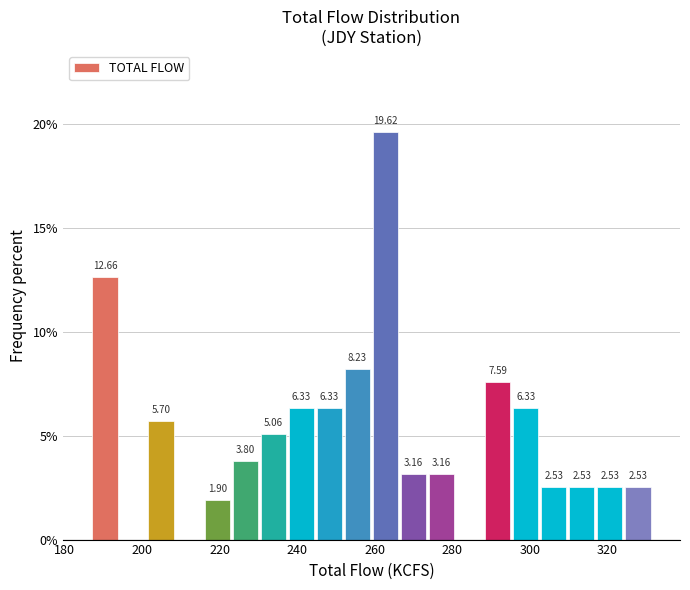

Read against the x-axis, roughly where is the centre of the tallest bar?

262